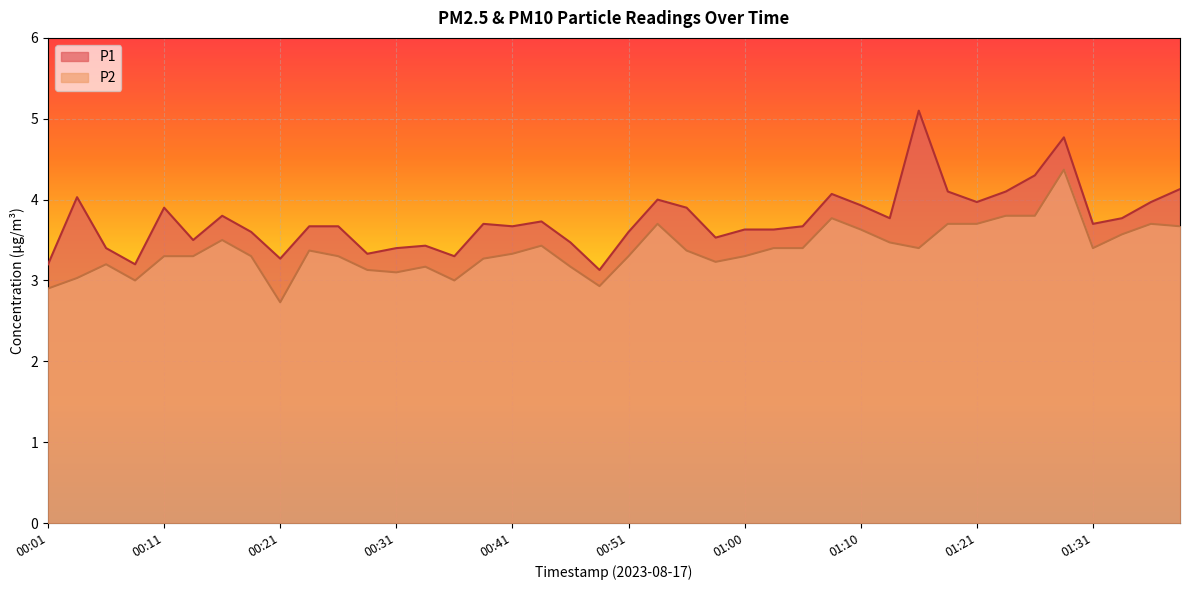

Reading left to right, transcribe all the data shown in this chart.

P1: 3.2	4.0	3.4	3.2	3.9	3.5	3.8	3.6	3.3	3.7	3.7	3.3	3.4	3.4	3.3	3.7	3.7	3.7	3.5	3.1	3.6	4.0	3.9	3.5	3.6	3.6	3.7	4.1	3.9	3.8	5.1	4.1	4.0	4.1	4.3	4.8	3.7	3.8	4.0	4.1
P2: 2.9	3.0	3.2	3.0	3.3	3.3	3.5	3.3	2.7	3.4	3.3	3.1	3.1	3.2	3.0	3.3	3.3	3.4	3.2	2.9	3.3	3.7	3.4	3.2	3.3	3.4	3.4	3.8	3.6	3.5	3.4	3.7	3.7	3.8	3.8	4.4	3.4	3.6	3.7	3.7